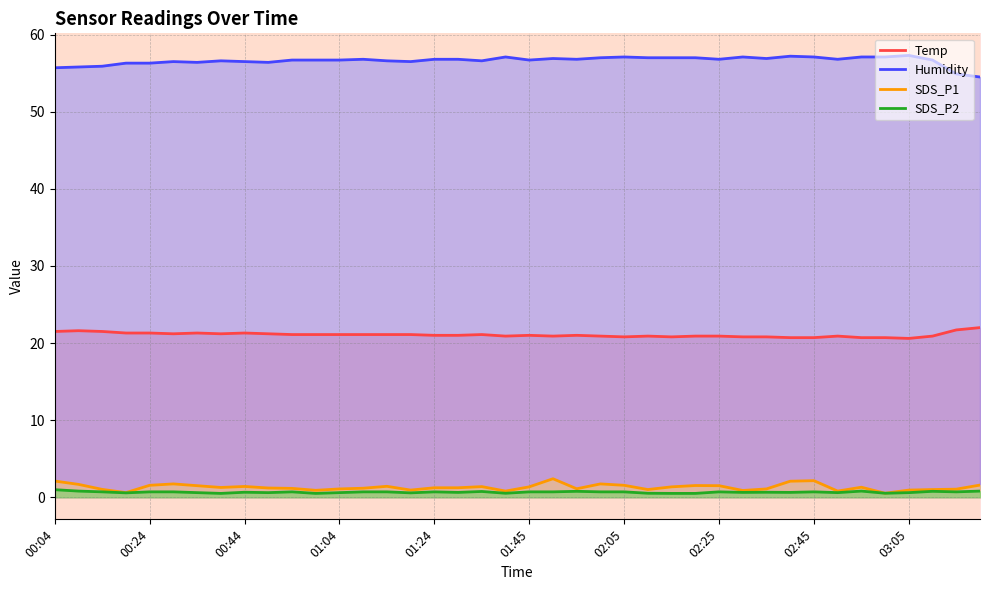

What is the average value of the SDS_P2 series?

0.7